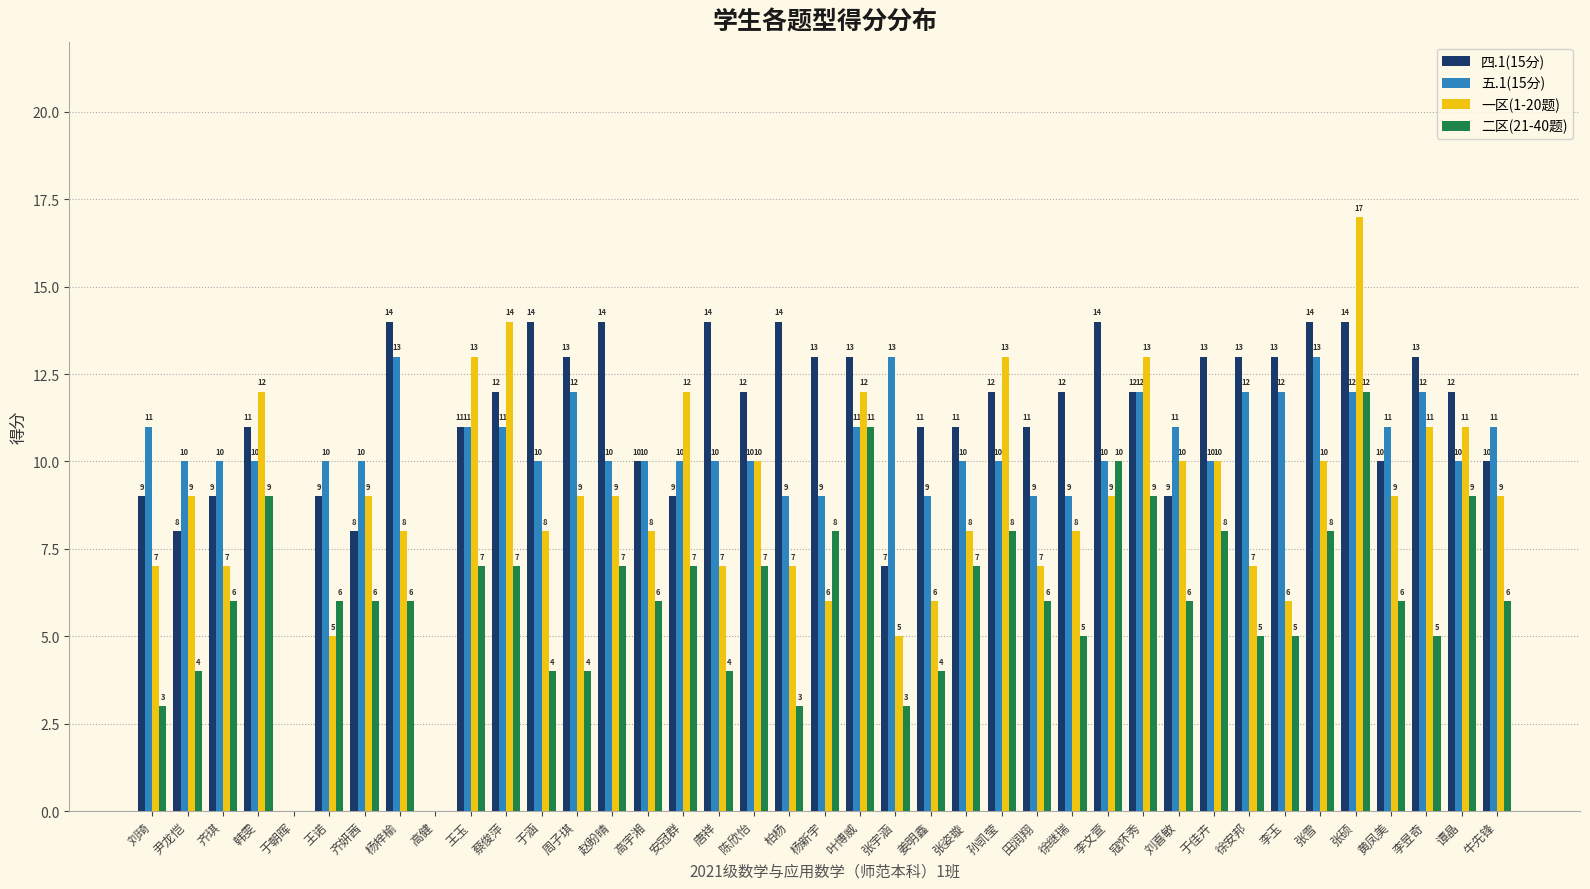

Reading right to left, list all the values displayed in this chart.

四.1(15分): 10	12	13	10	14	14	13	13	13	9	12	14	12	11	12	11	11	7	13	13	14	12	14	9	10	14	13	14	12	11	0	14	8	9	0	11	9	8	9
五.1(15分): 11	10	12	11	12	13	12	12	10	11	12	10	9	9	10	10	9	13	11	9	9	10	10	10	10	10	12	10	11	11	0	13	10	10	0	10	10	10	11
一区(1-20题): 9	11	11	9	17	10	6	7	10	10	13	9	8	7	13	8	6	5	12	6	7	10	7	12	8	9	9	8	14	13	0	8	9	5	0	12	7	9	7
二区(21-40题): 6	9	5	6	12	8	5	5	8	6	9	10	5	6	8	7	4	3	11	8	3	7	4	7	6	7	4	4	7	7	0	6	6	6	0	9	6	4	3